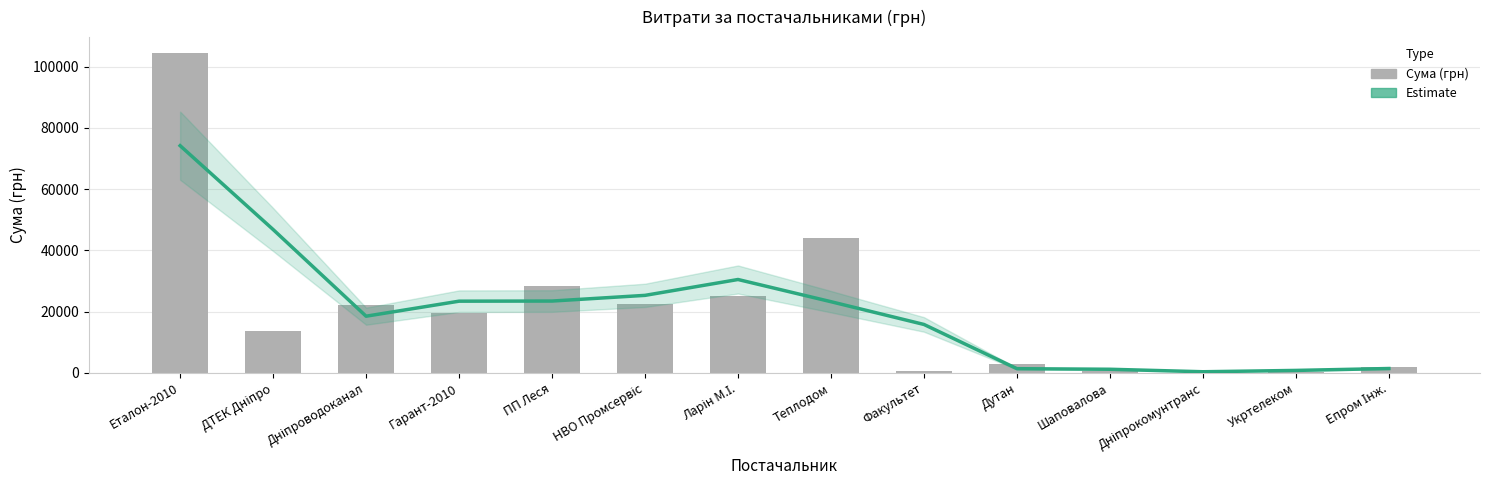

What is the highest value of the Сума (грн) series?

104400.0